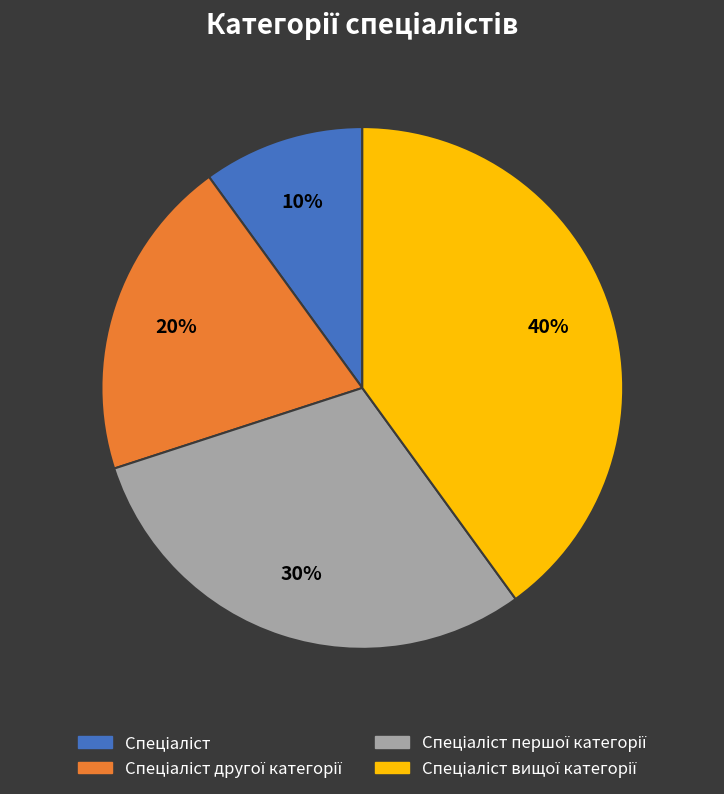

Is there a majority slice in this chart?

No